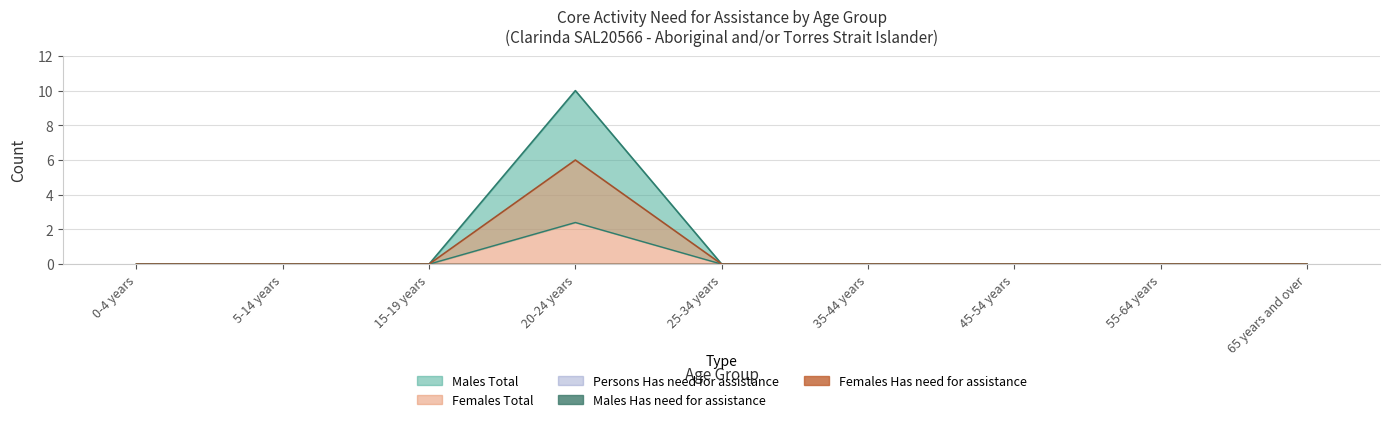

True or false: Females Total has a value of 0 at 25-34 years.

True